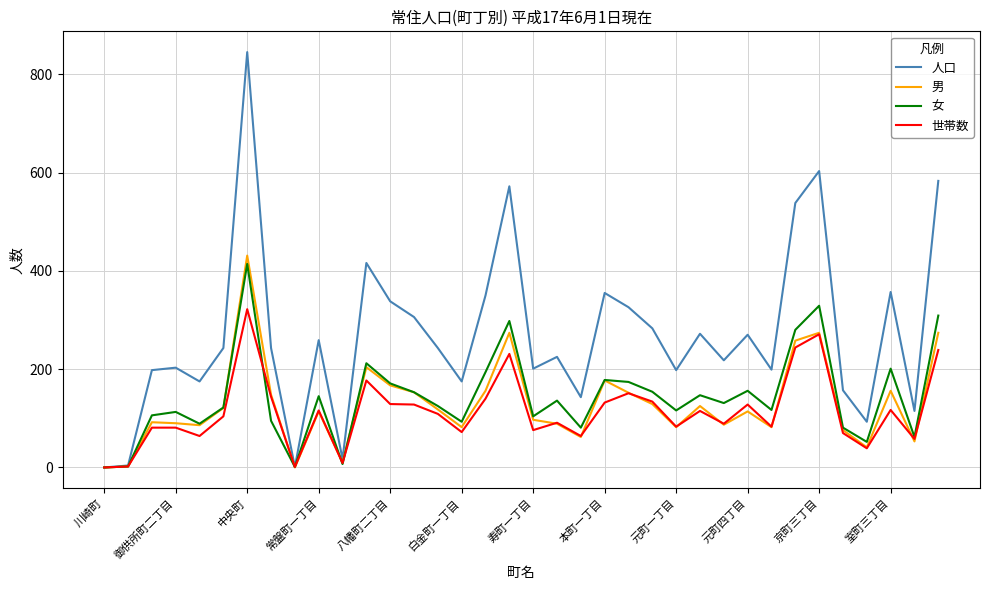

How many lines are shown in the chart?

4